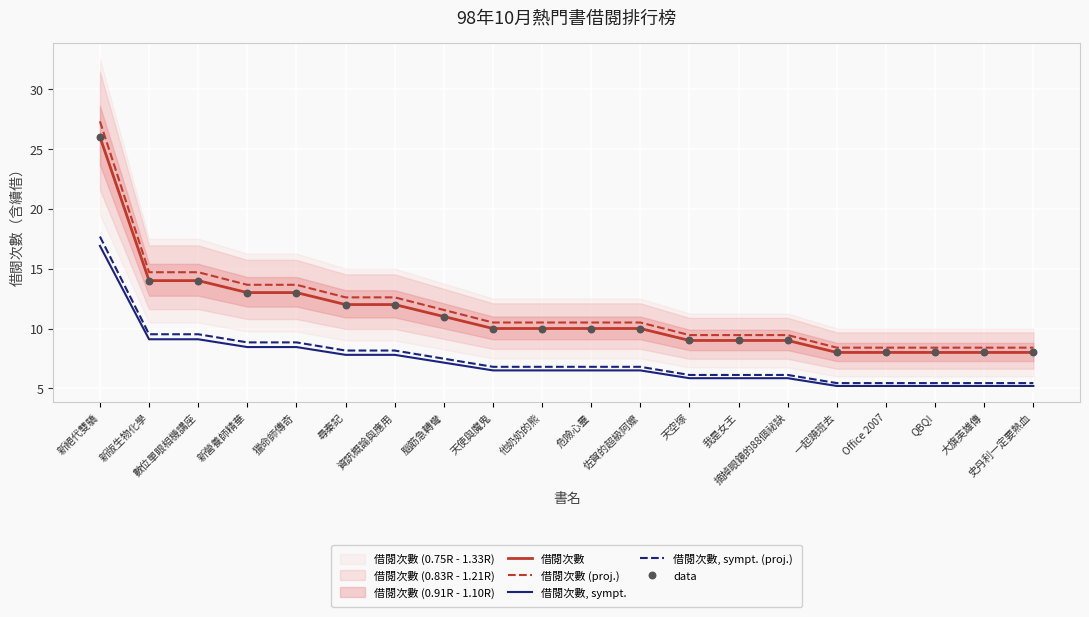

Which series has the largest total across all categories?

借閱次數 (proj.)